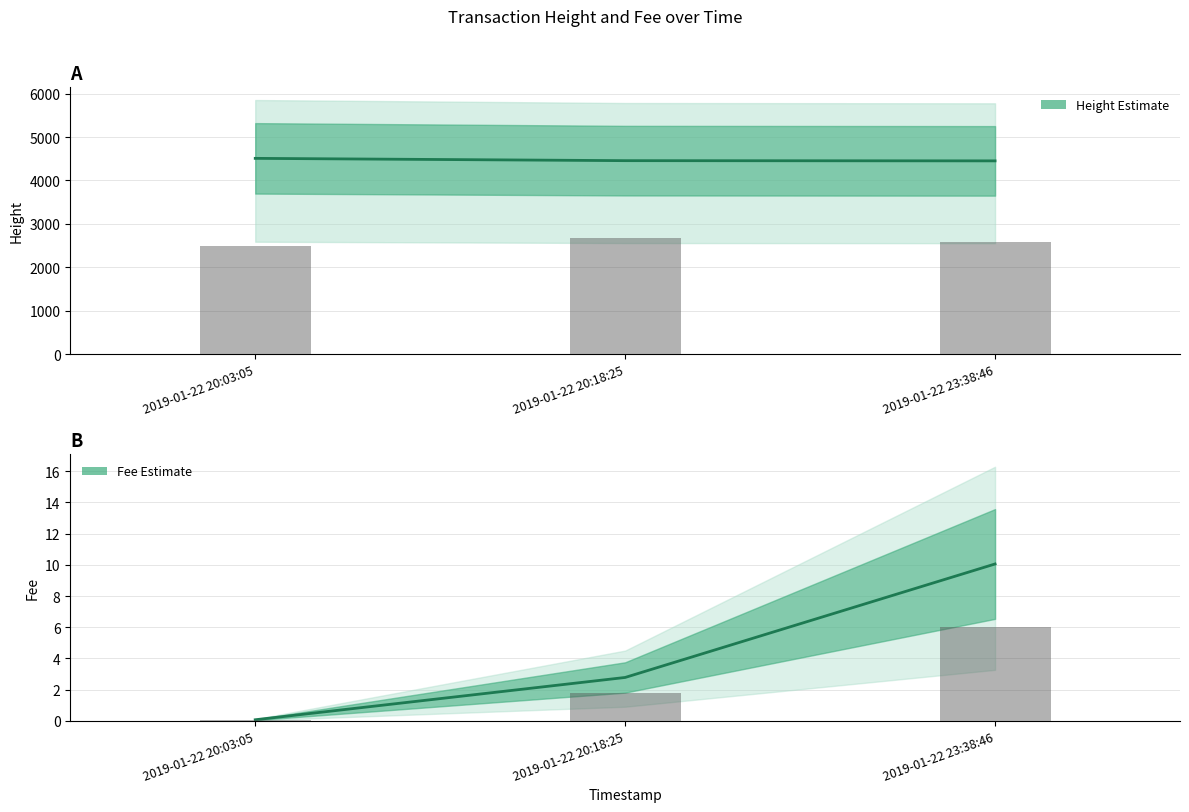

At which category is the sum across all series the highest?

2019-01-22 20:03:05